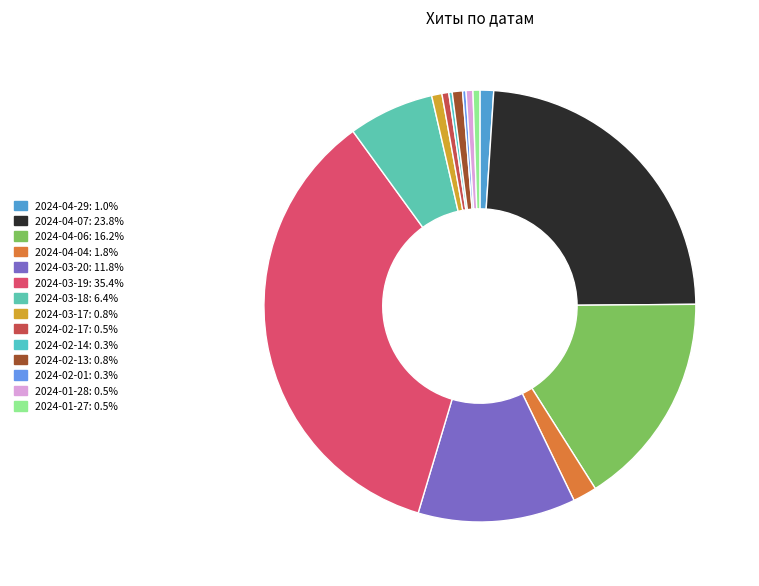

To the nearest percent, what is the difference between the largest and smallest slice percentages?

35%